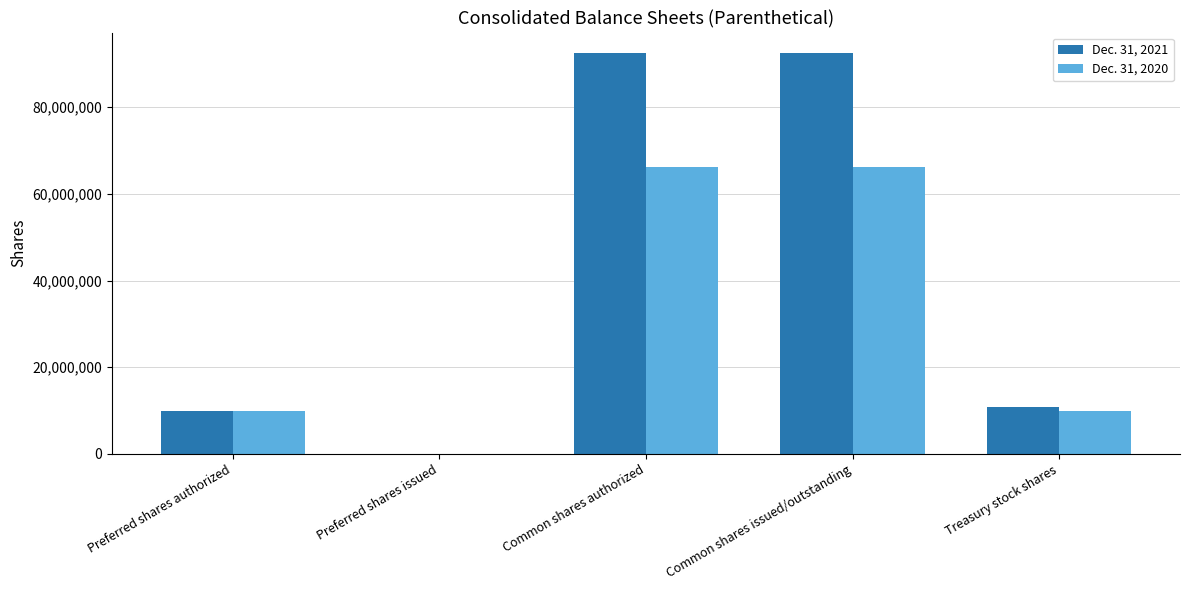

Does the chart contain stacked bars?

No